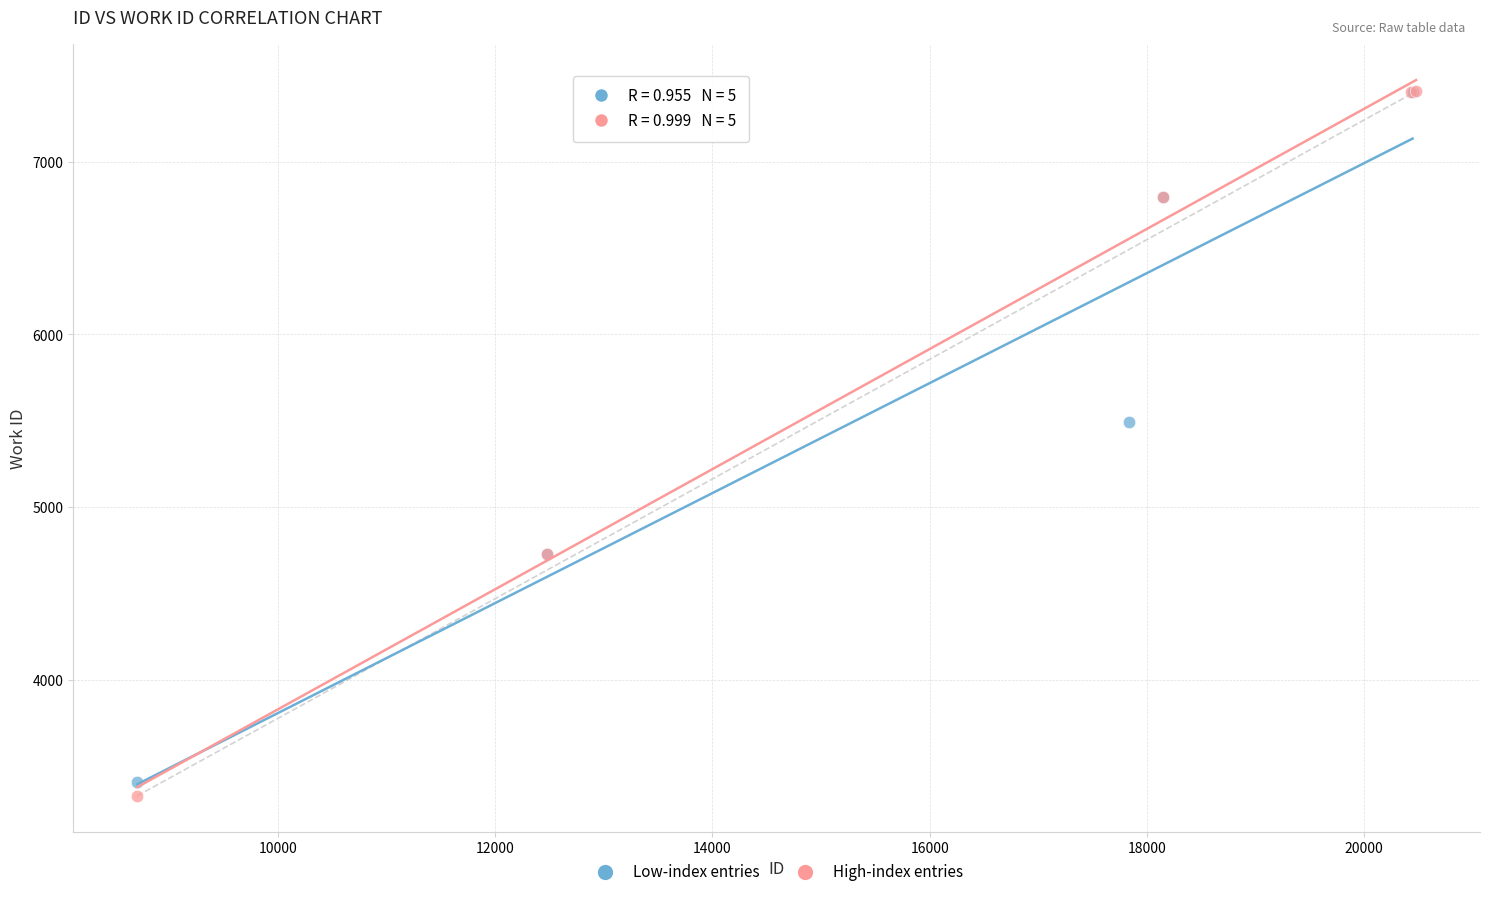

Which series has the widest spread of Y values?

High-index entries